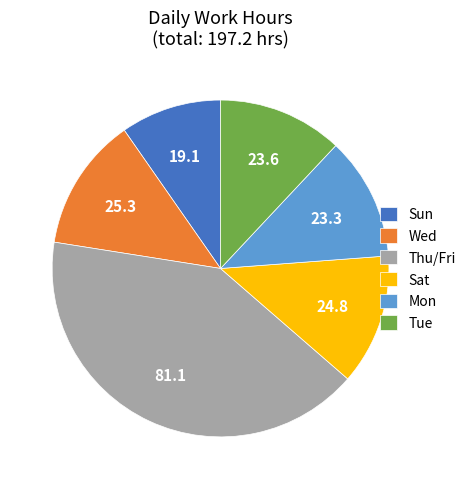

Which category has the biggest portion of the pie?

Thu/Fri